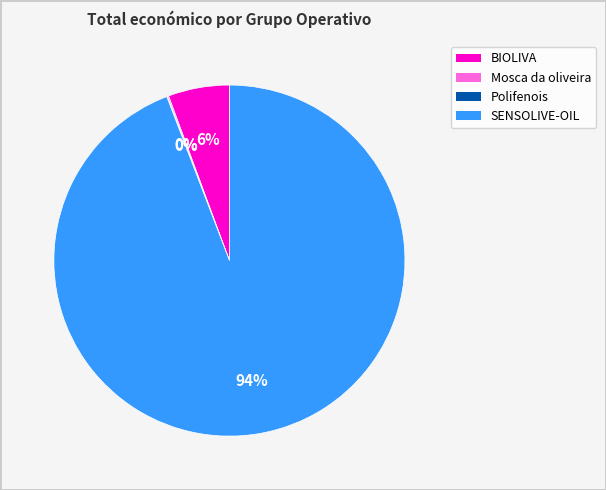

To the nearest percent, what is the difference between the largest and smallest slice percentages?

94%